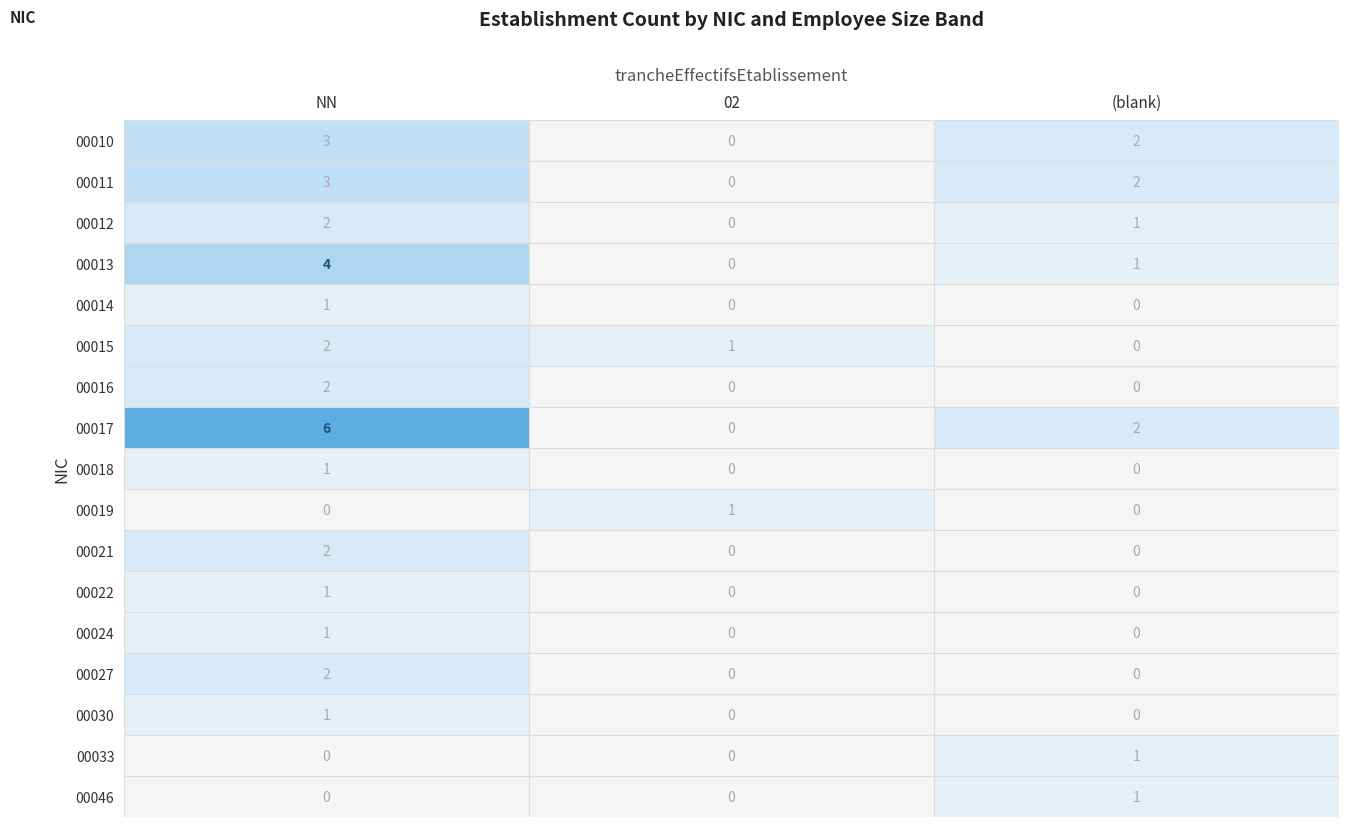

How many 00030 values are between 0 and 1?

3